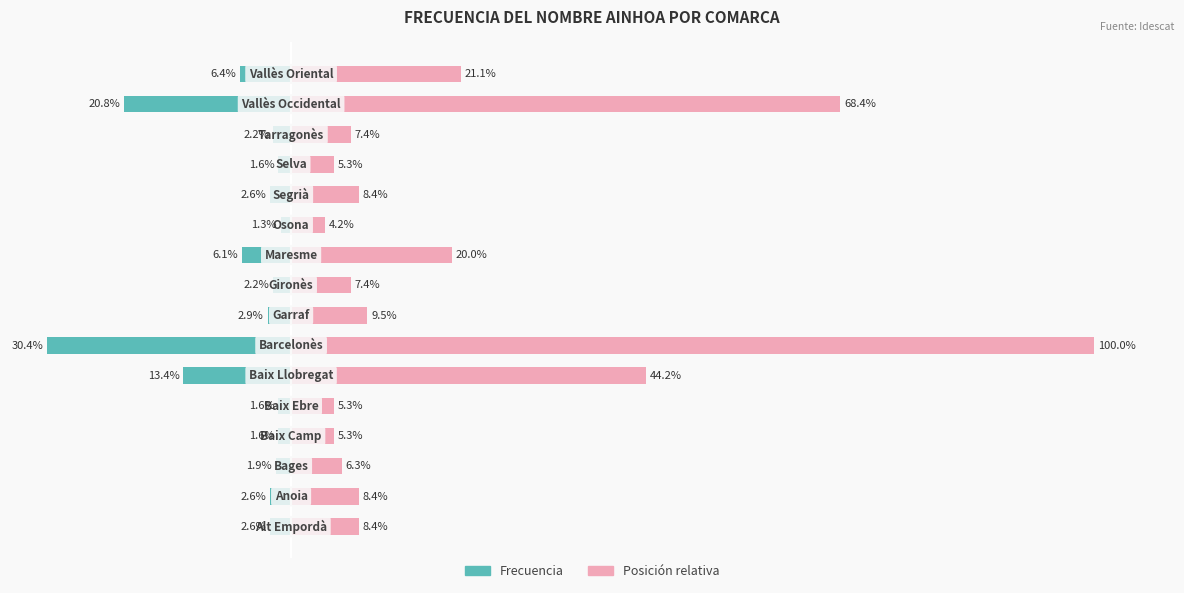

True or false: Frecuencia (left) has a value of 28.6 at 14.

False